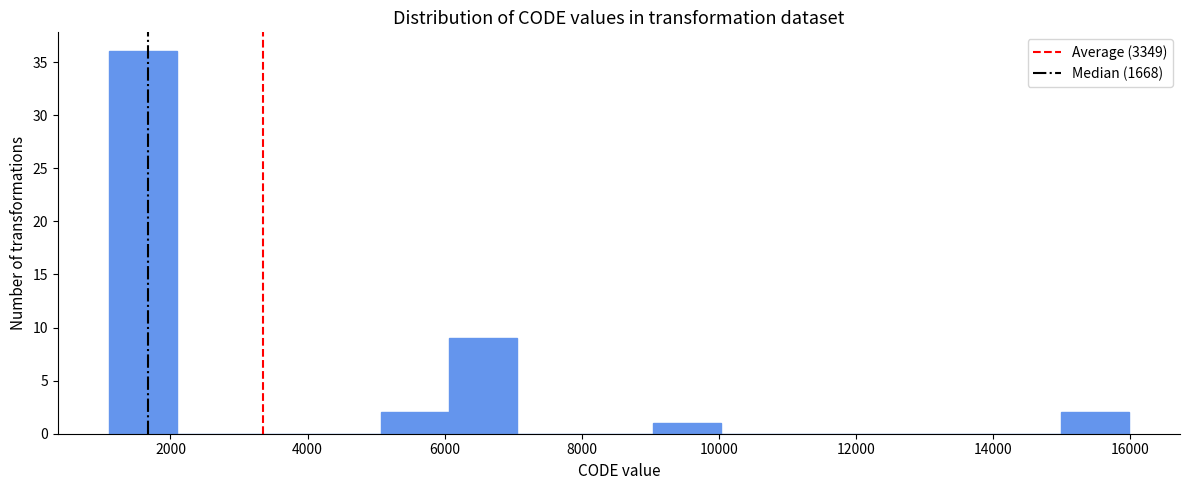

Reading left to right, transcribe this chart: for each bar, give the range it covers on the x-axis and its height. Neither the bar edges nor the heights are printed on the chart, so give them approximately, as read against the axes.

1200 to 2000: 36
2000 to 3000: 0
3000 to 4000: 0
4000 to 5000: 0
5000 to 6000: 2
6000 to 7000: 9
7000 to 8000: 0
8000 to 9000: 0
9000 to 10000: 1
10000 to 11000: 0
11000 to 12000: 0
12000 to 13000: 0
13000 to 14000: 0
14000 to 15000: 0
15000 to 16000: 2